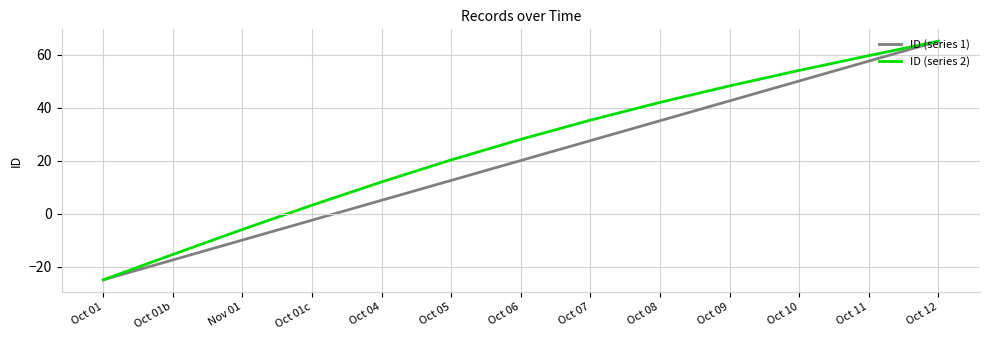

What is the difference between the maximum and minimum values in the ID (series 2) series?

90.0